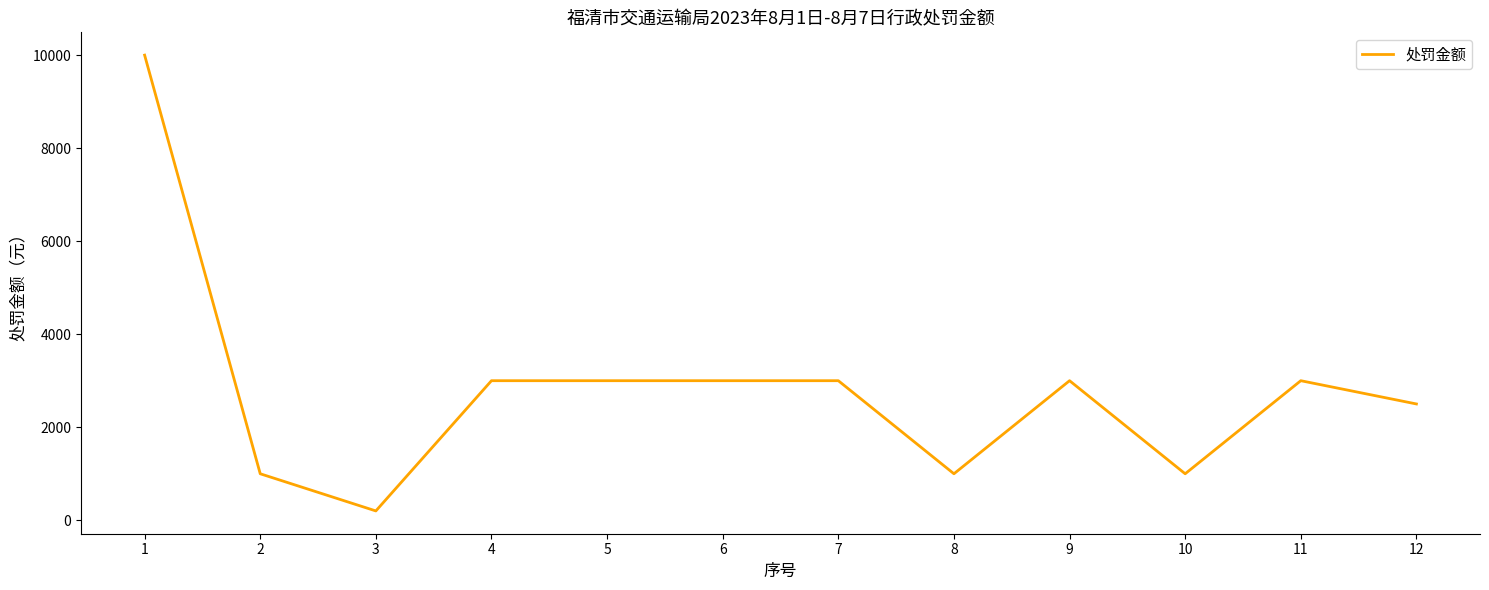

At which label does the data first exceed 3000?

1